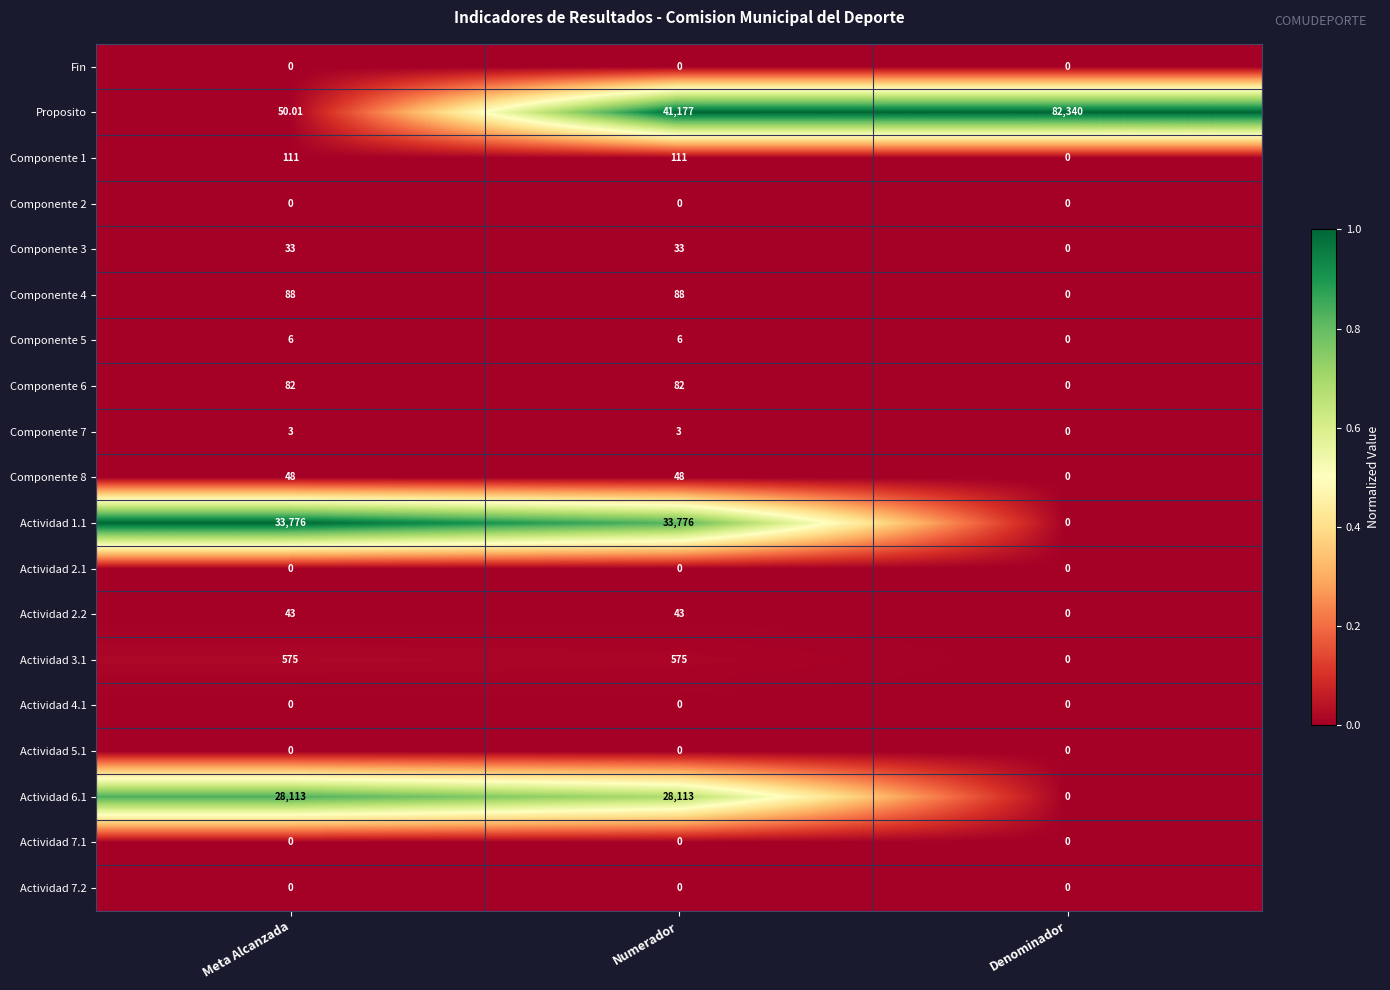

At how many categories does at least one series exceed 0?

3